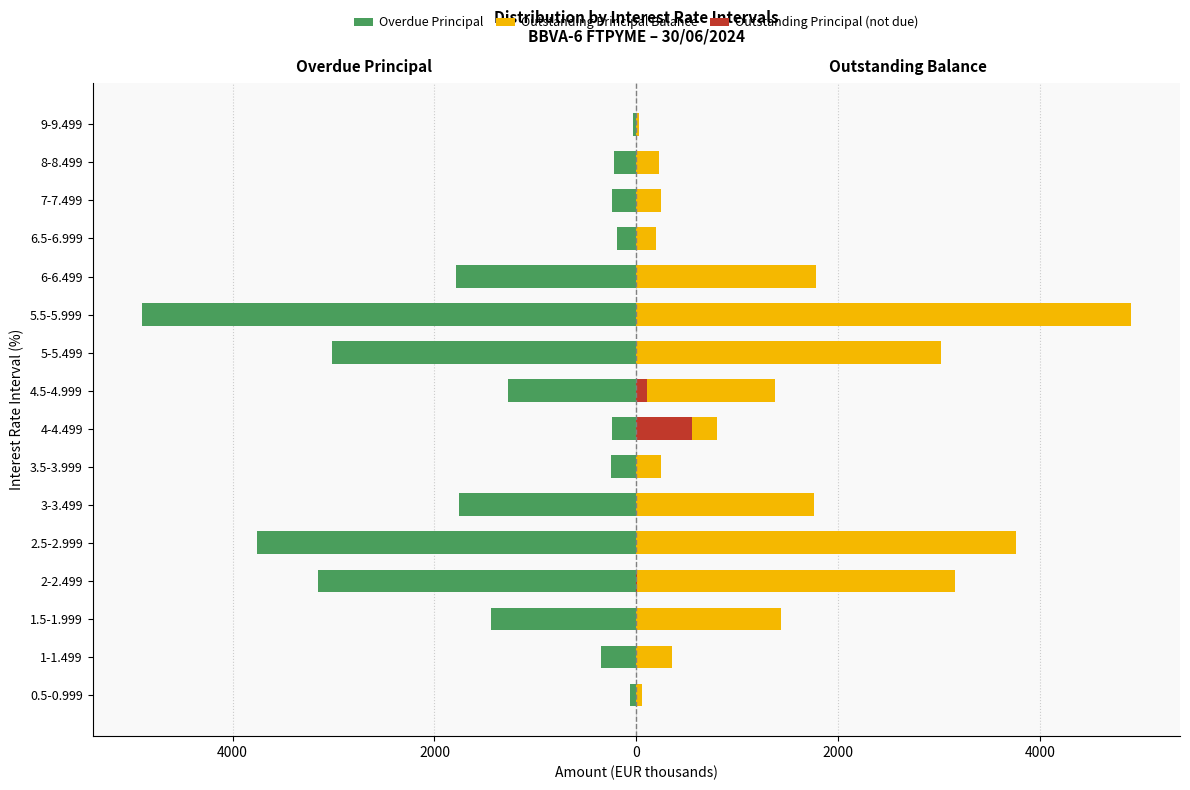

At 6-6.499, list the series in order from smallest to largest.

Overdue Principal, Outstanding Principal (not due), Outstanding Principal Balance